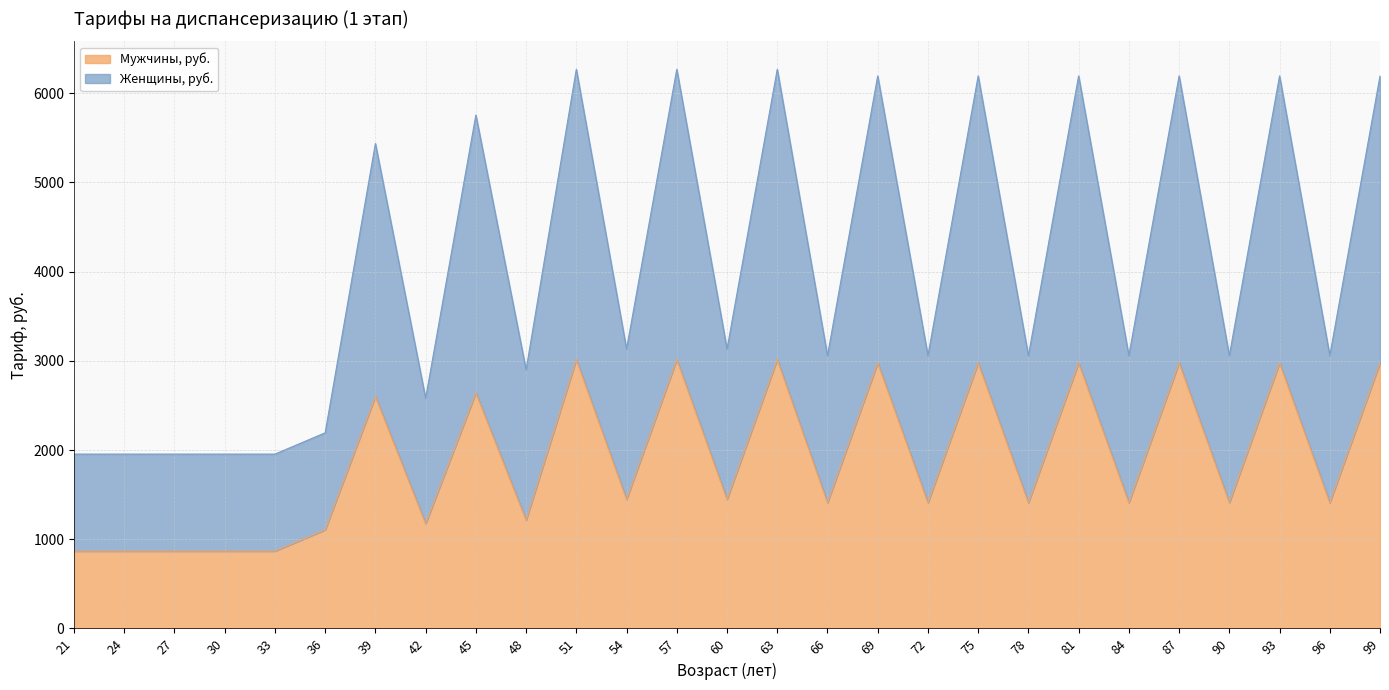

How many data points in Мужчины, руб. are above 1409?

19